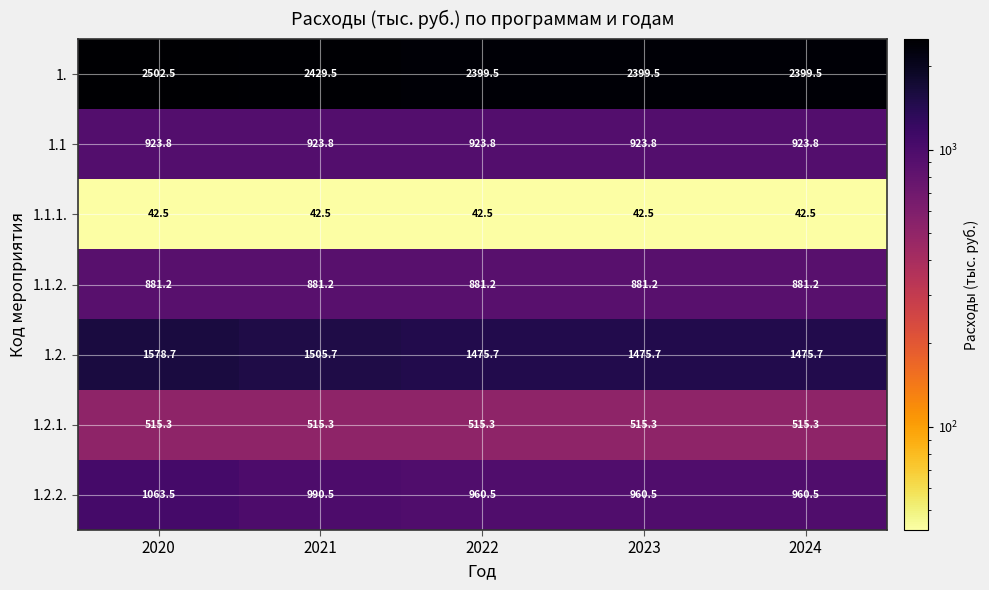

Where is 1. nearest to the value 2451?

2021